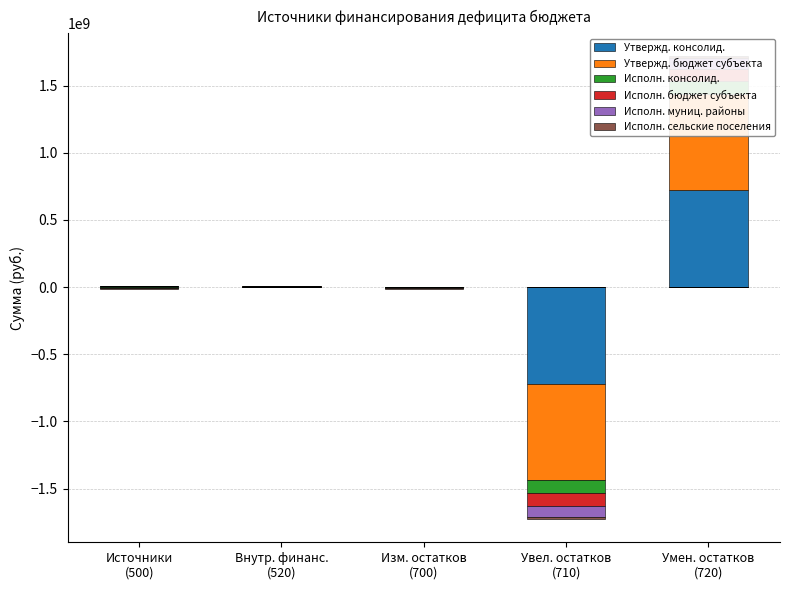

Which series has the widest spread of values?

Утвержд. консолид.